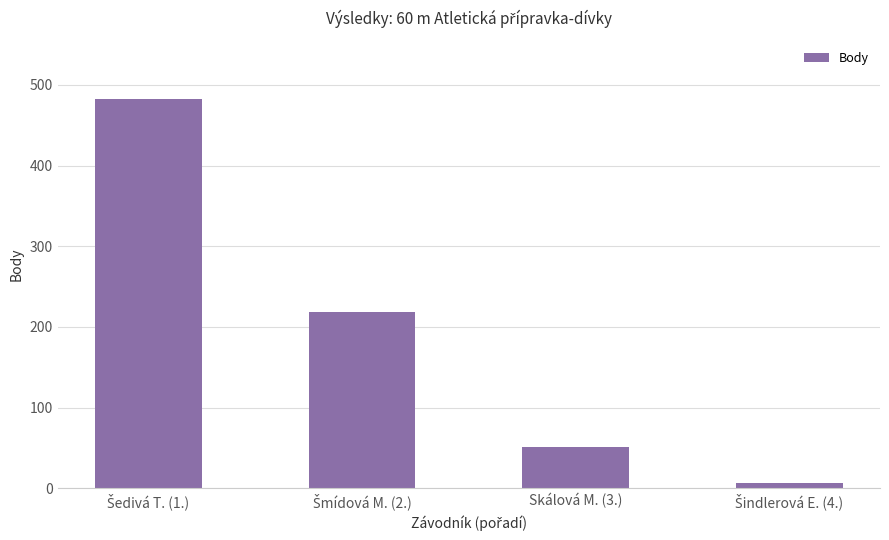

What is the difference between the second highest and minimum values?

211